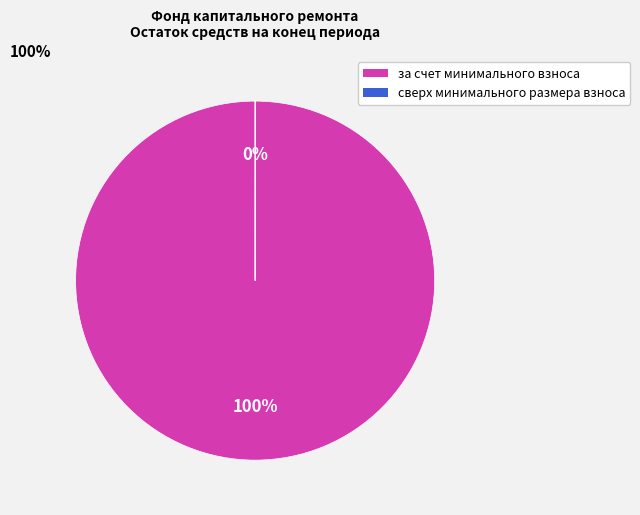

Do за счет минимального взноса and сверх минимального размера взноса together represent more than half of the pie?

Yes